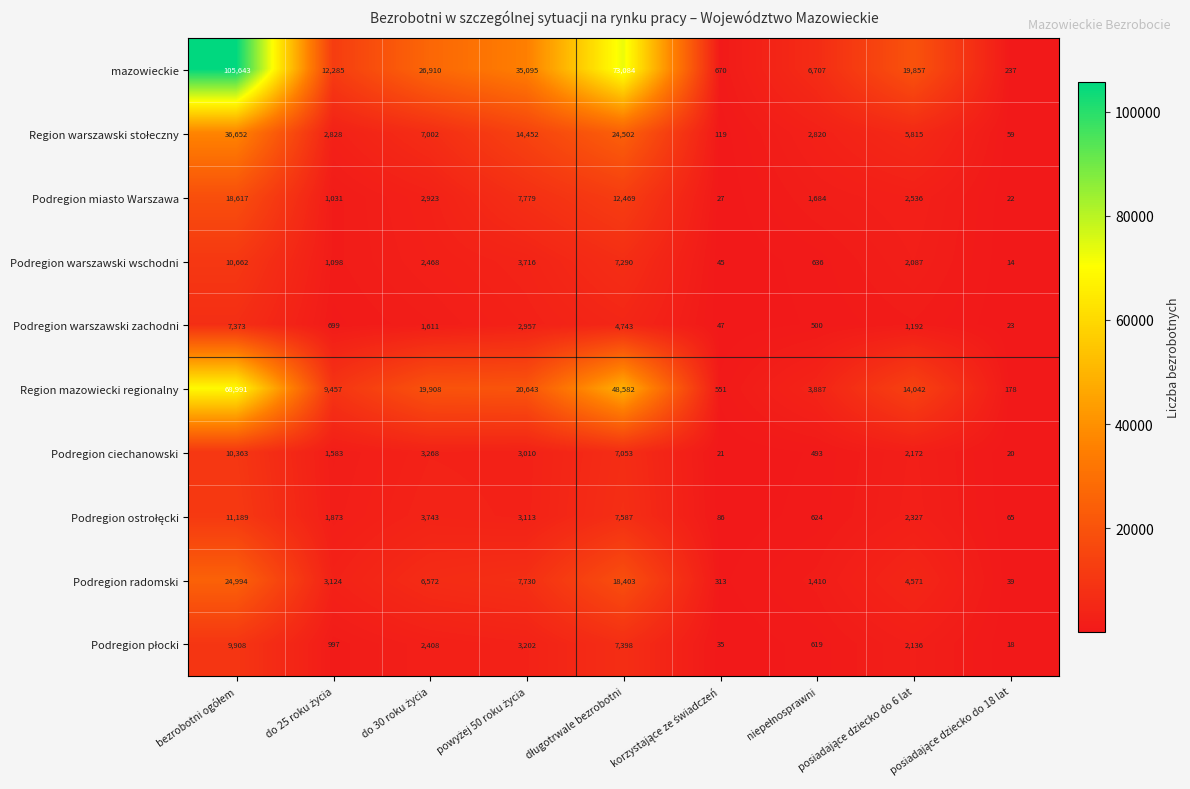

Which series has the largest total across all categories?

mazowieckie